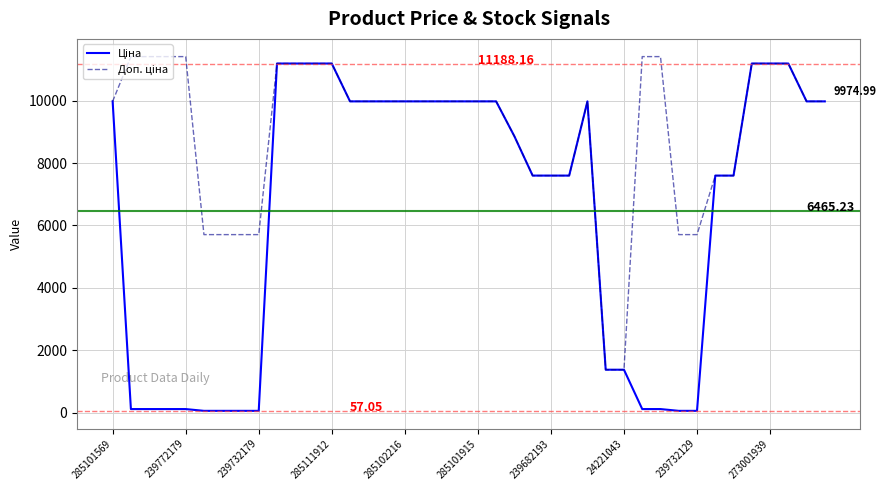

What is the value of the Доп. ціна point at the 4th from the left?

11410.0